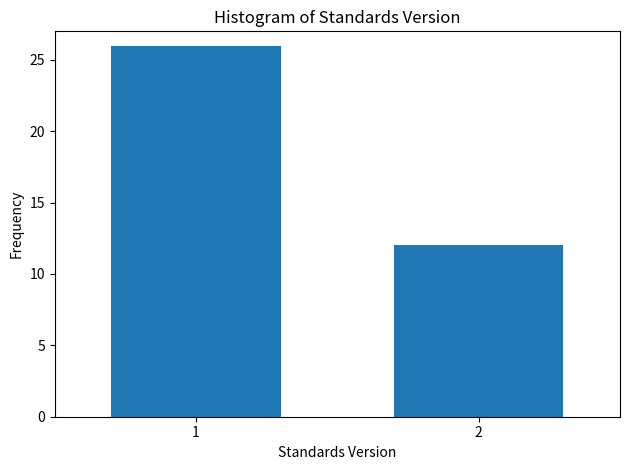

Reading left to right, list all the values displayed in this chart.

1=26	2=12